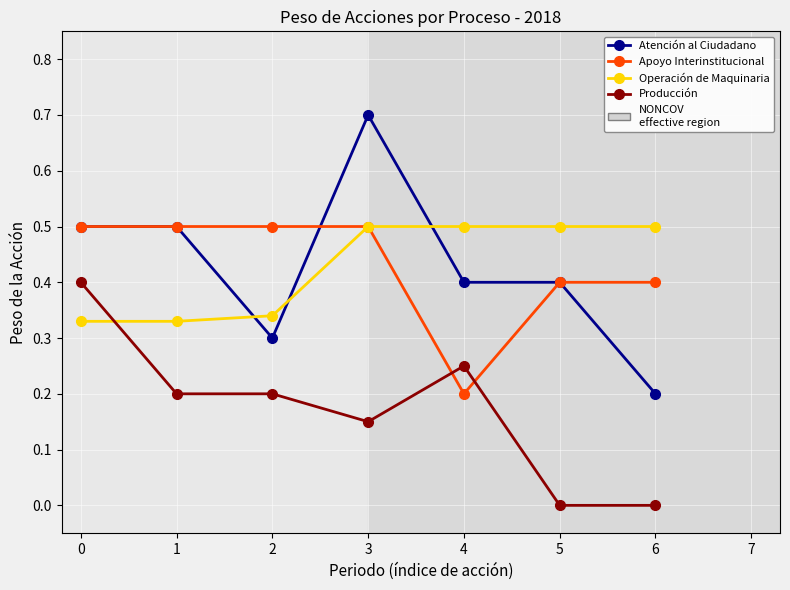

What is the value of the Apoyo Interinstitucional point at the 2nd from the left?

0.5